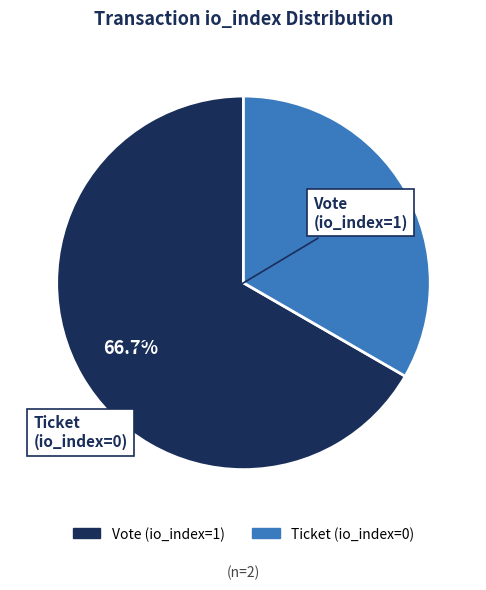

Rank the categories by value from highest to lowest.

Vote (io_index=1), Ticket (io_index=0)